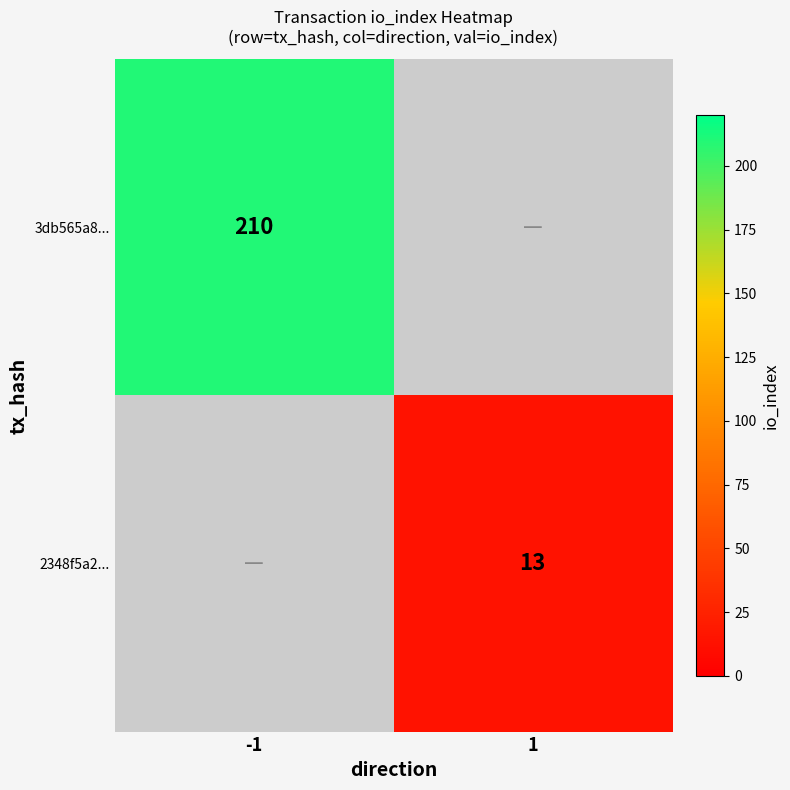

The value of 3db565a8... at -1 is 210. True or false?

True